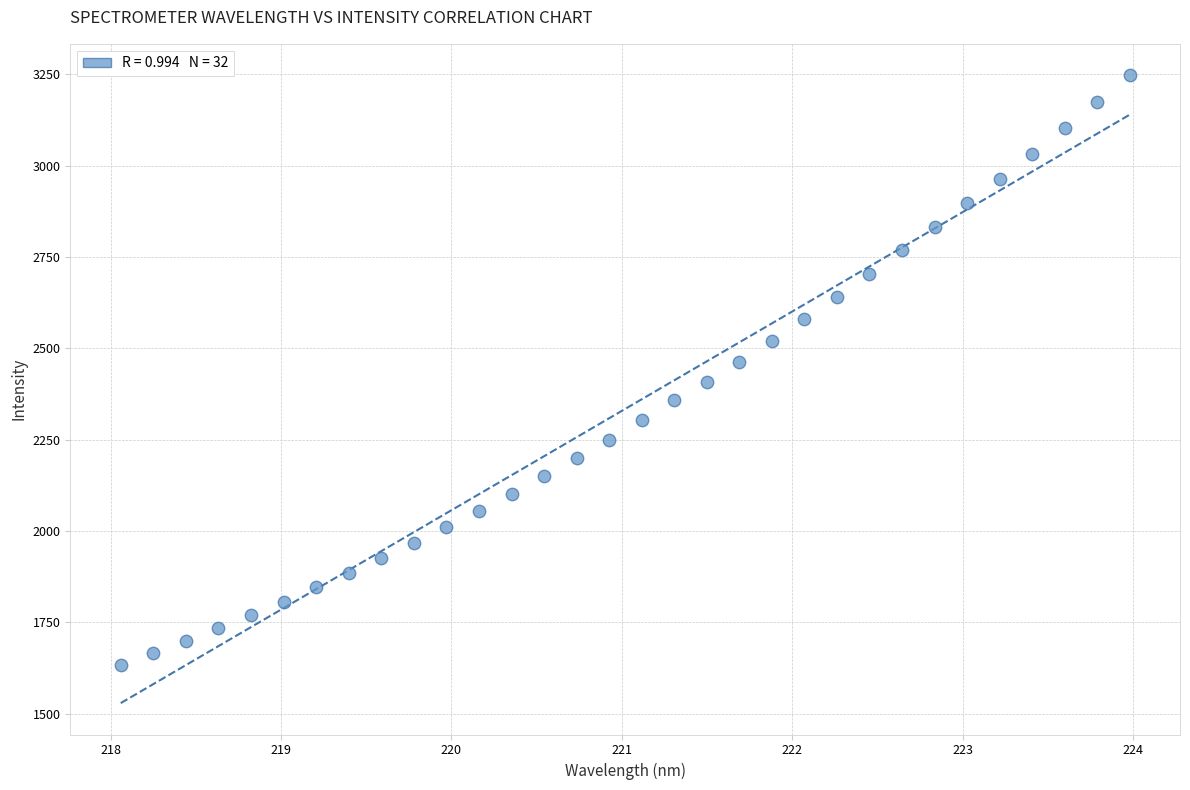

What is the range of X values (max minus min)?

5.9